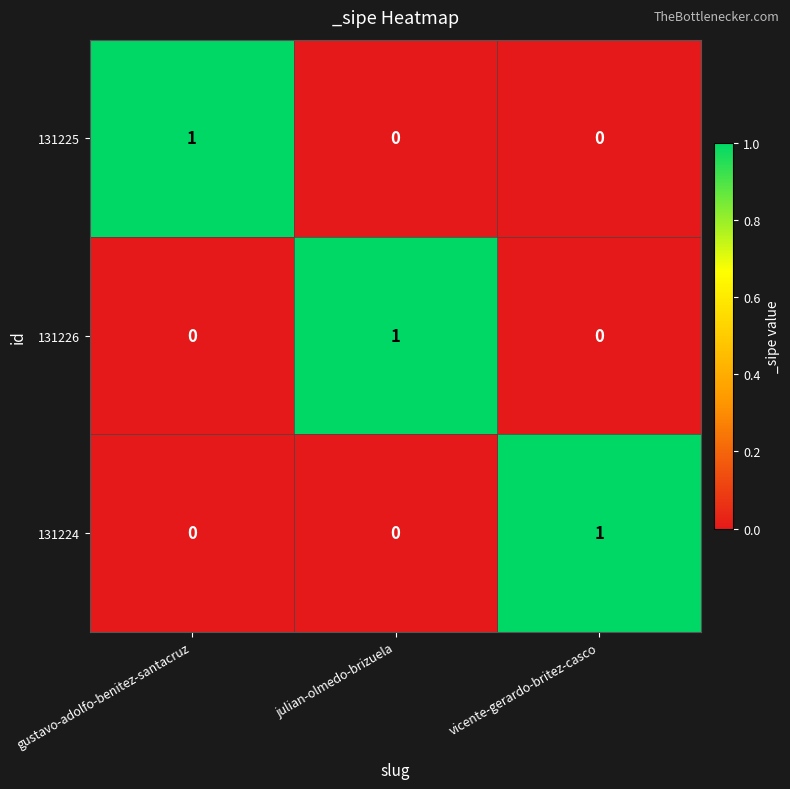

Count the number of categories in the chart.

3